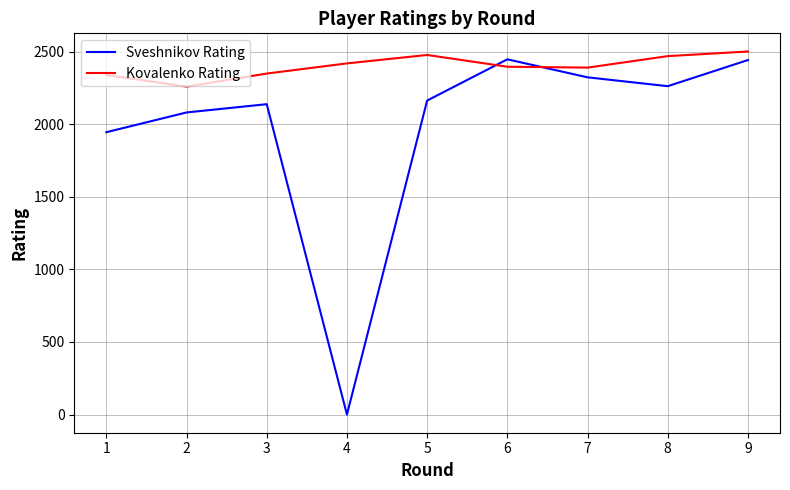

How many intersections are there between Sveshnikov Rating and Kovalenko Rating?

2